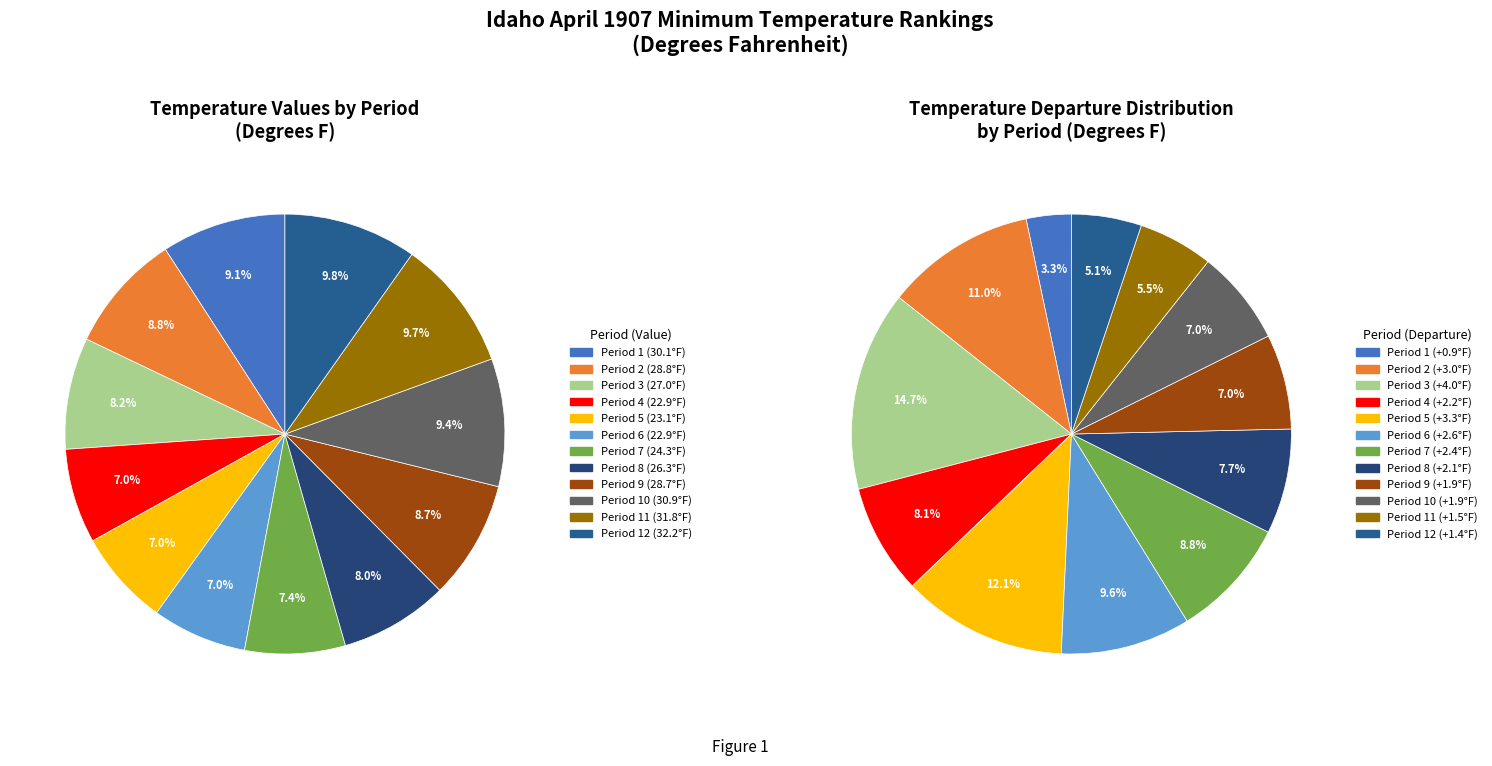

Count the number of slices in the pie.

12